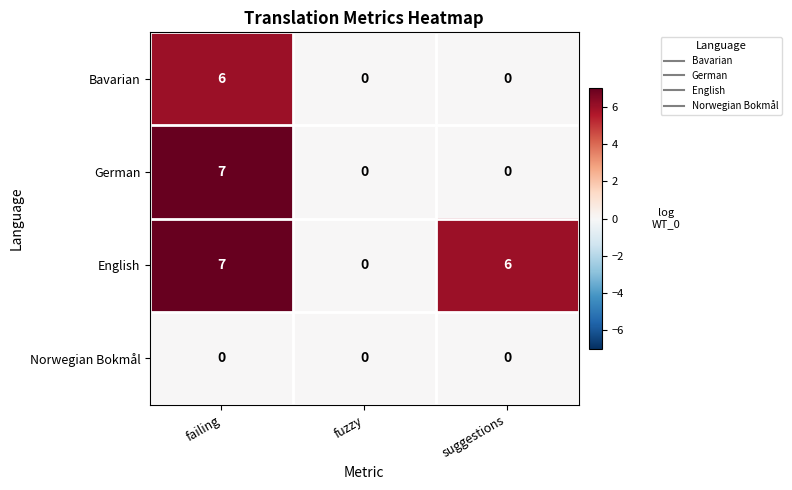

Reading left to right, extract all data points from this chart.

Bavarian: 6	0	0
German: 7	0	0
English: 7	0	6
Norwegian Bokmål: 0	0	0